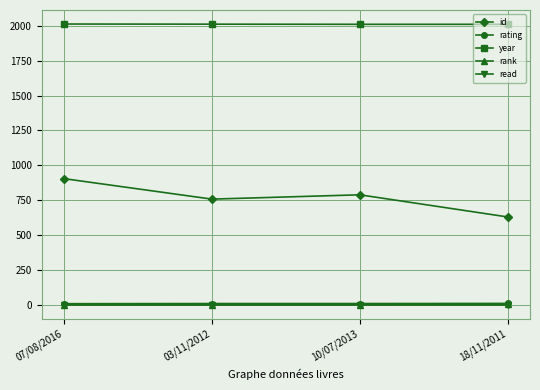

What is the sum of all year values?

8047